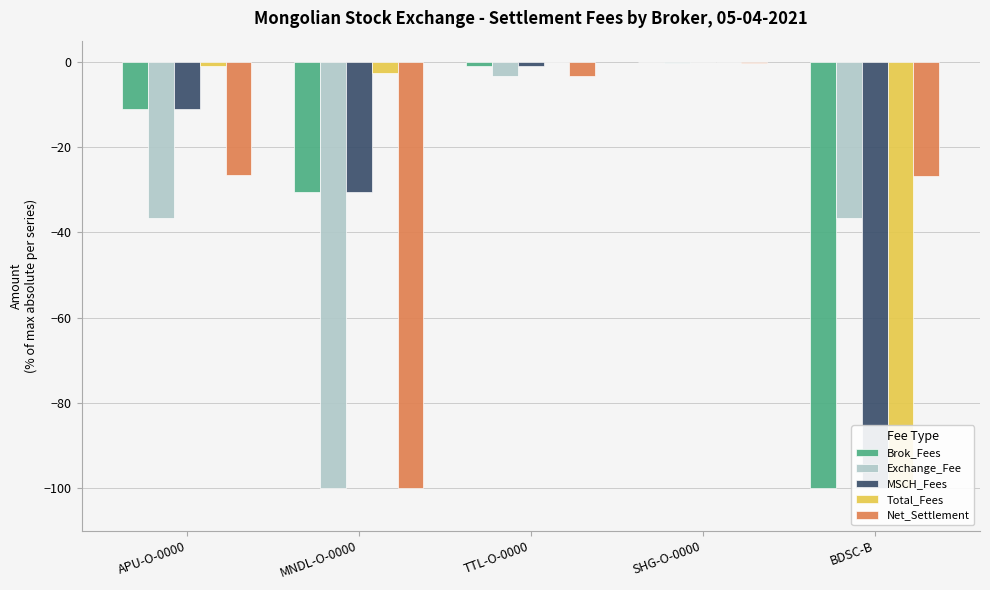

What is the difference between the second highest and second lowest values in the Total_Fees series?

2.4